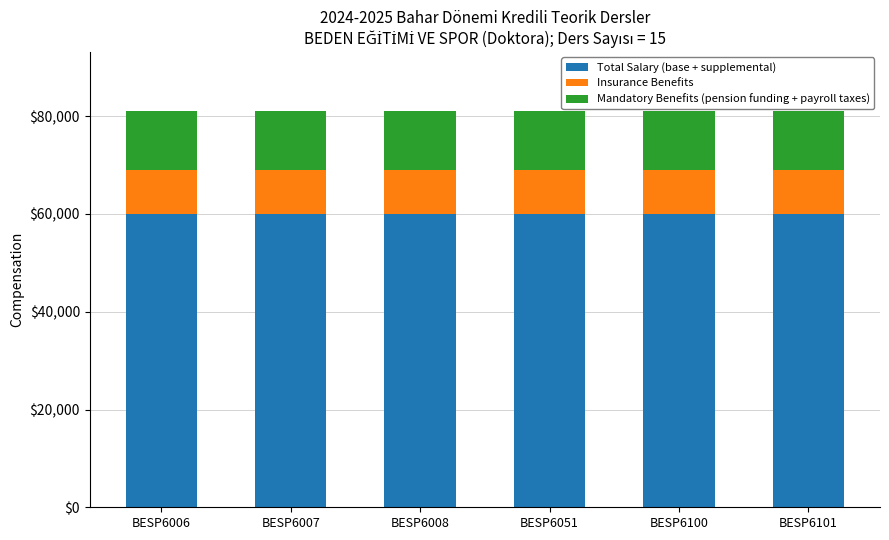

Count the number of categories in the chart.

6